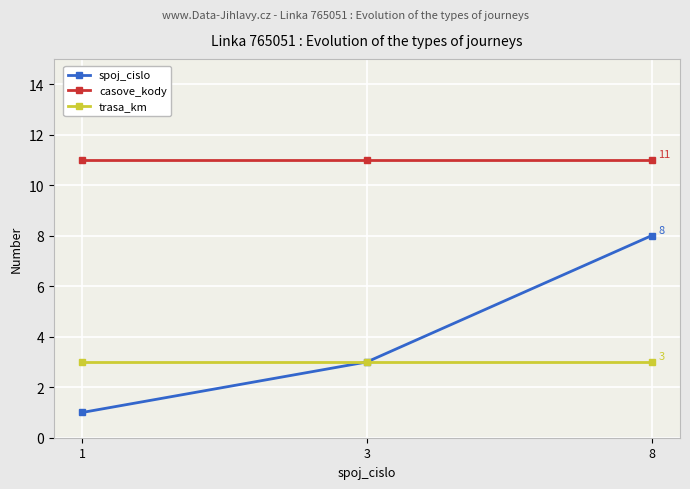

The casove_kody series shows 19 at 3. True or false?

False